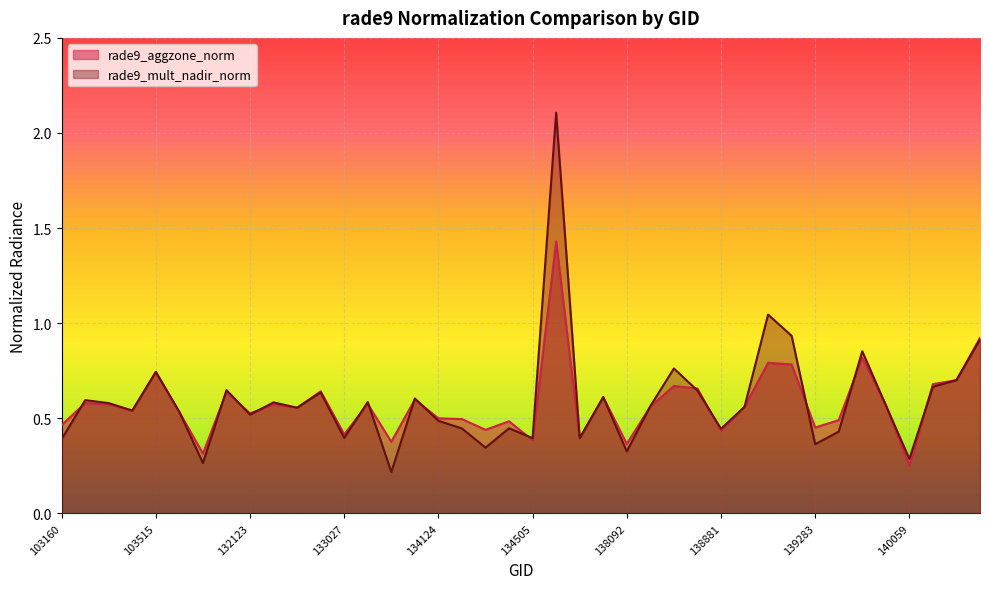

True or false: rade9_mult_nadir_norm and rade9_aggzone_norm intersect in this chart.

True